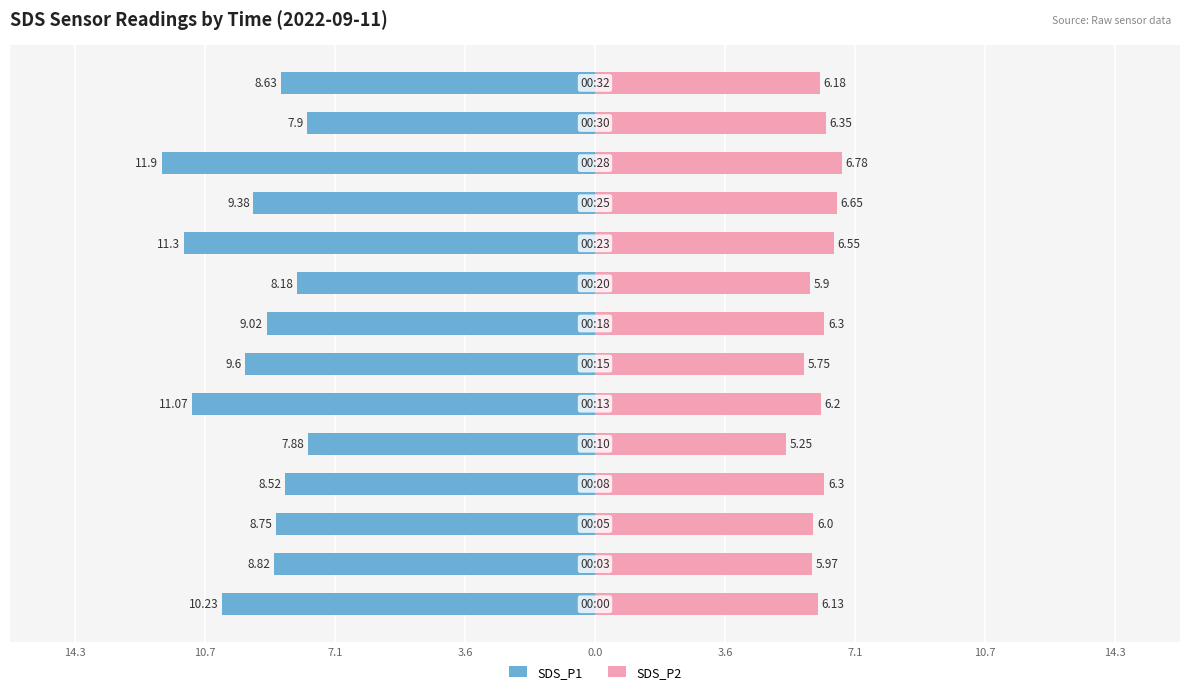

How many data points in SDS_P1 are less than -8?

12